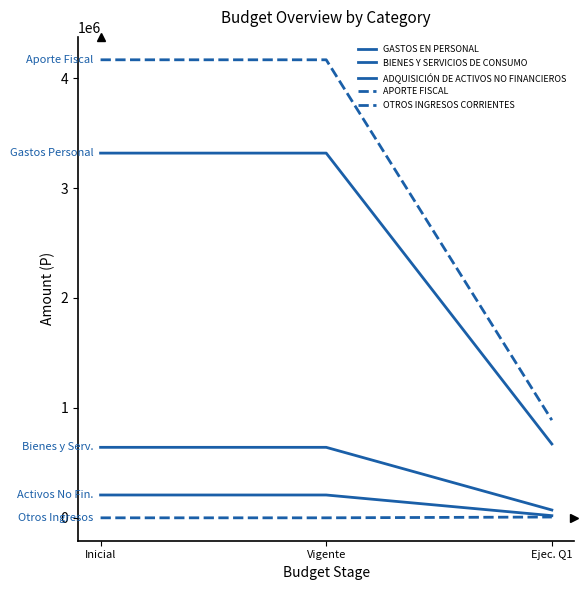

How many lines are shown in the chart?

5